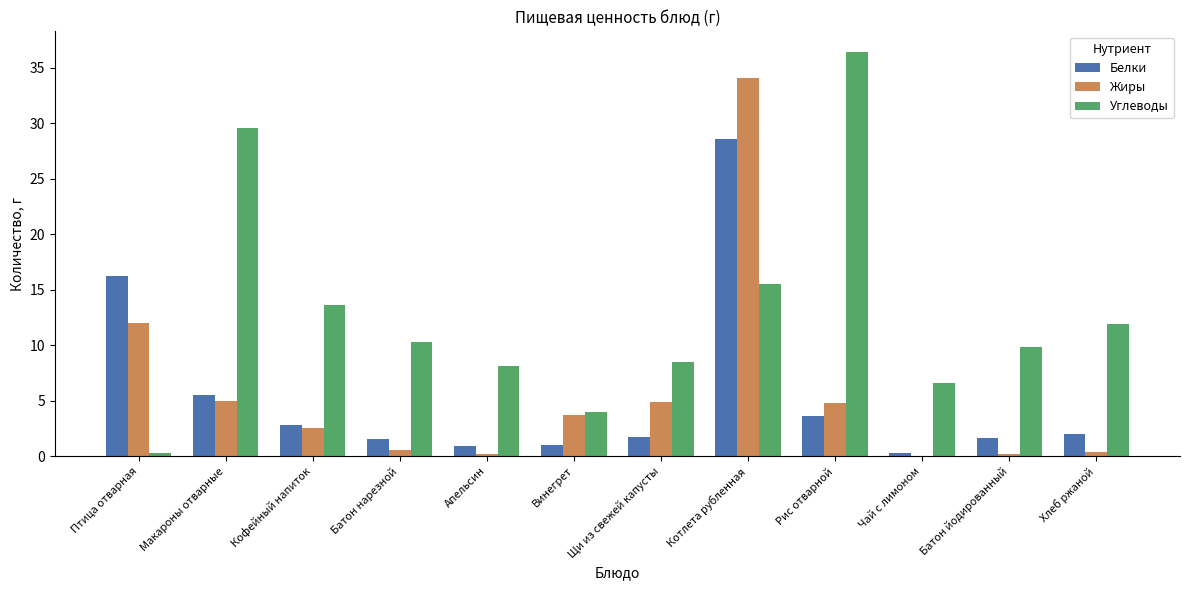

At which category does the chart reach its peak across all series?

Рис отварной